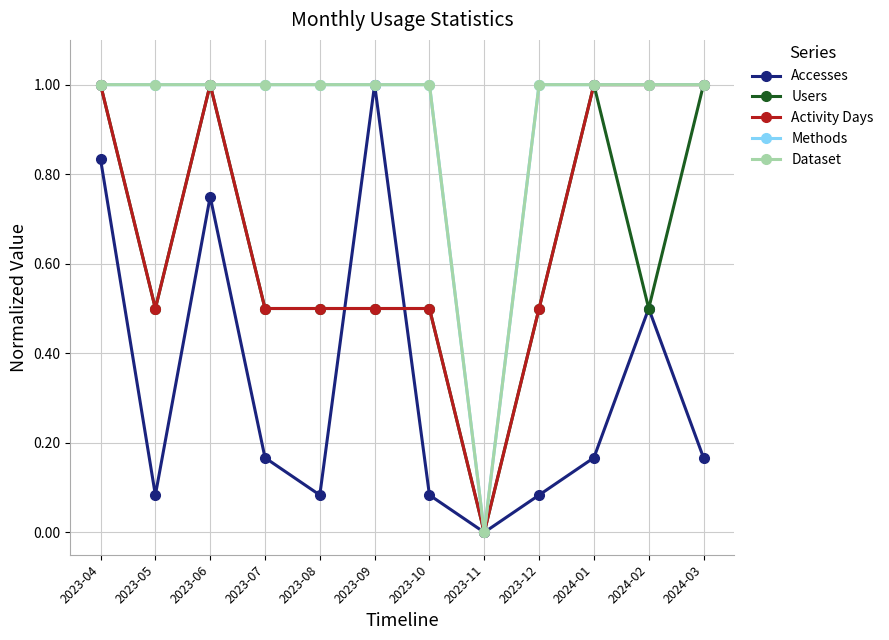

Does the chart have visible grid lines?

Yes